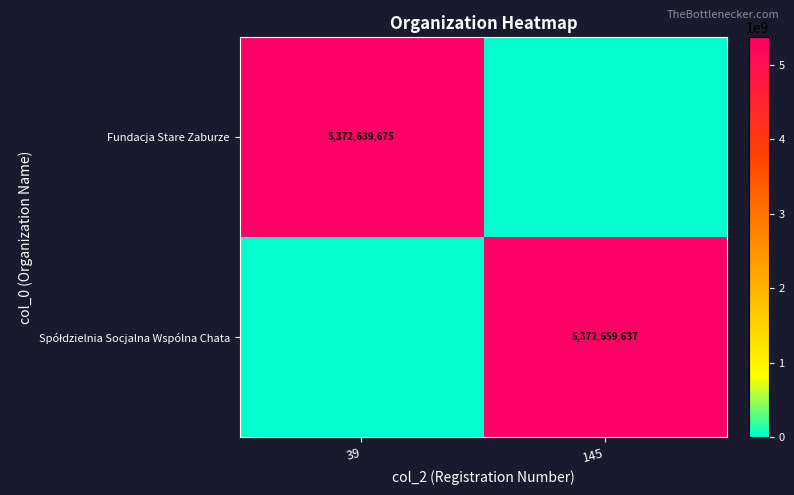

The value of Fundacja Stare Zaburze at 39 is 7008924563. True or false?

False